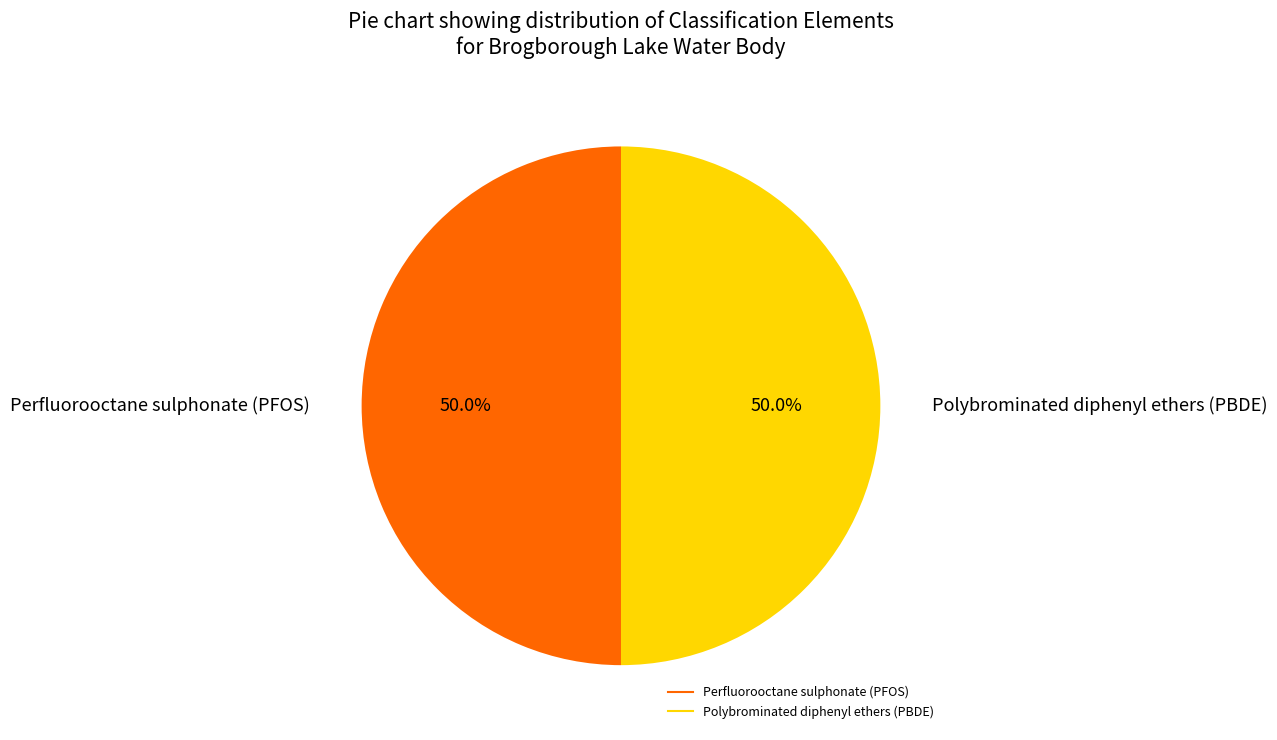

What is the total percentage of Polybrominated diphenyl ethers (PBDE) and Perfluorooctane sulphonate (PFOS)?

100.0%